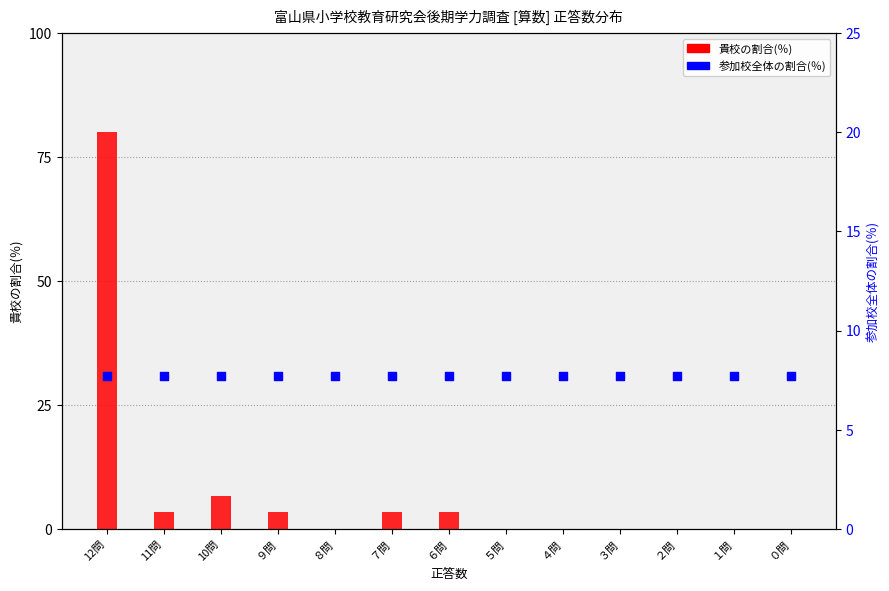

Which series has the largest total across all categories?

貴校の割合(％)